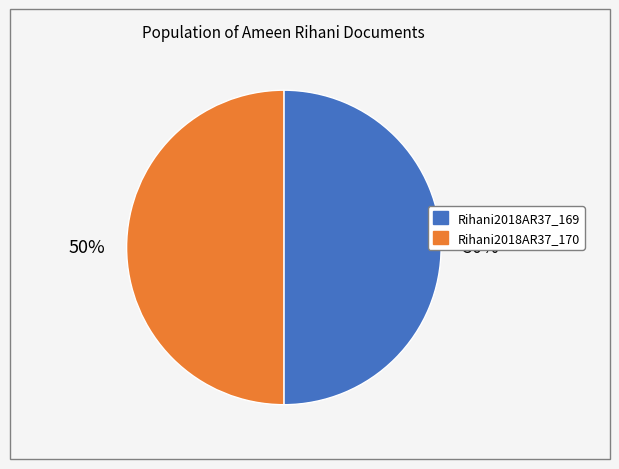

To the nearest percent, what percentage of the pie is Rihani2018AR37_169?

50%